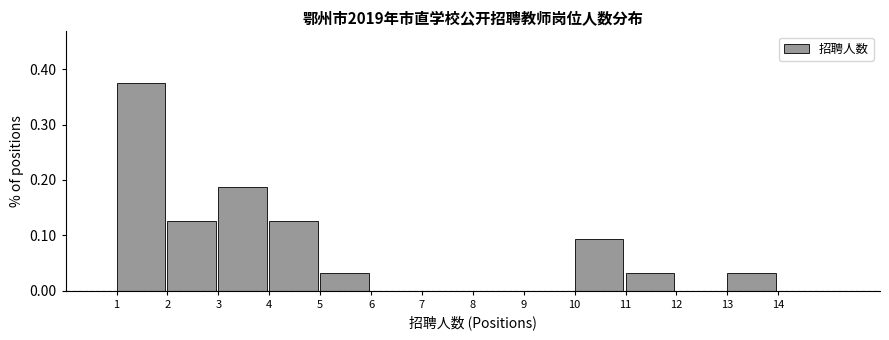

How tall is the bar that spans 3 to 4 on the x-axis? The values are not printed on the chart, so give them approximately, as read against the axis.

0.19